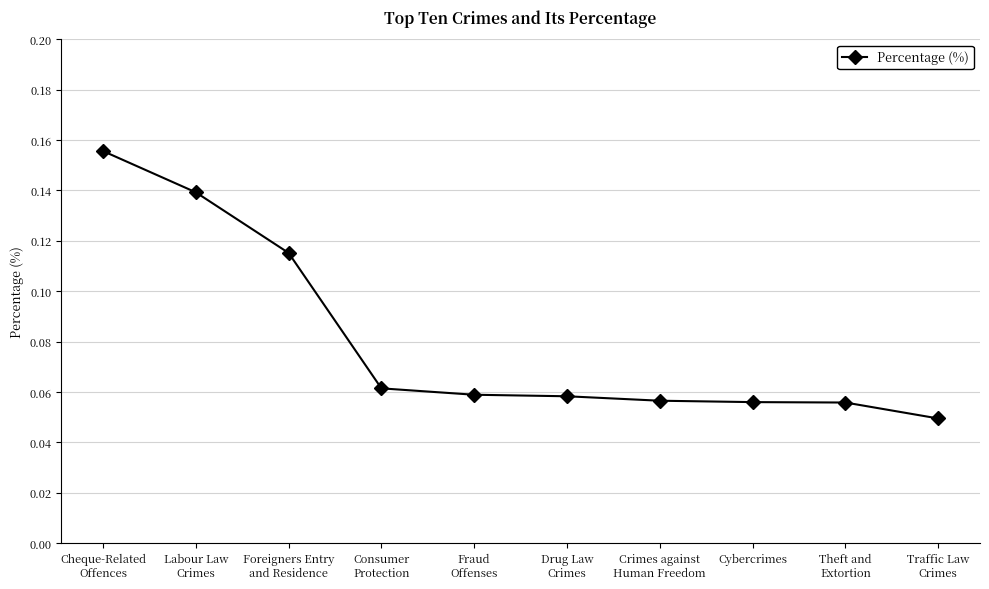

Count the values in the range 0 to 1.

10